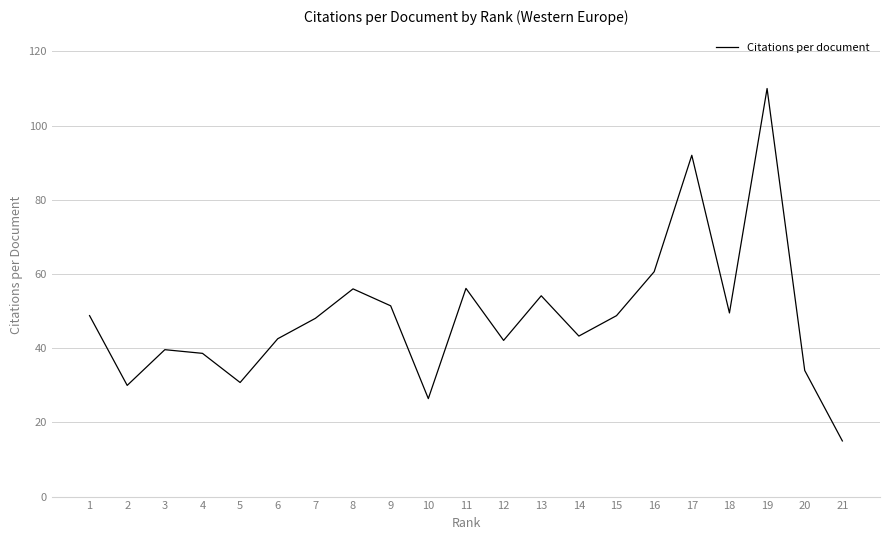

How many categories are shown in the chart?

21